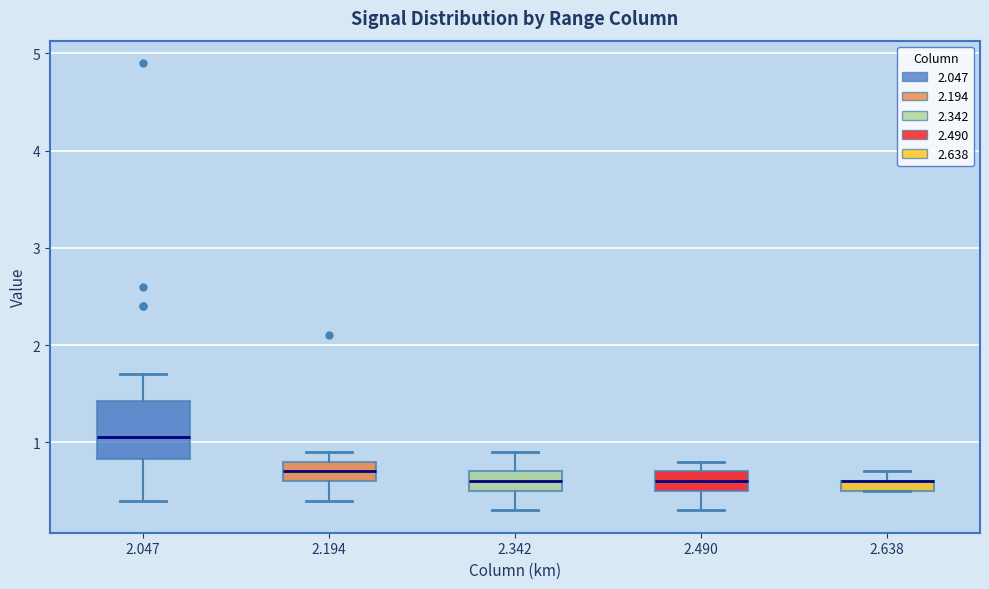

Where is the upper edge of the box at x = 2.638 on the y-axis? The values are not printed on the chart, so give them approximately, as read against the axis.

0.6